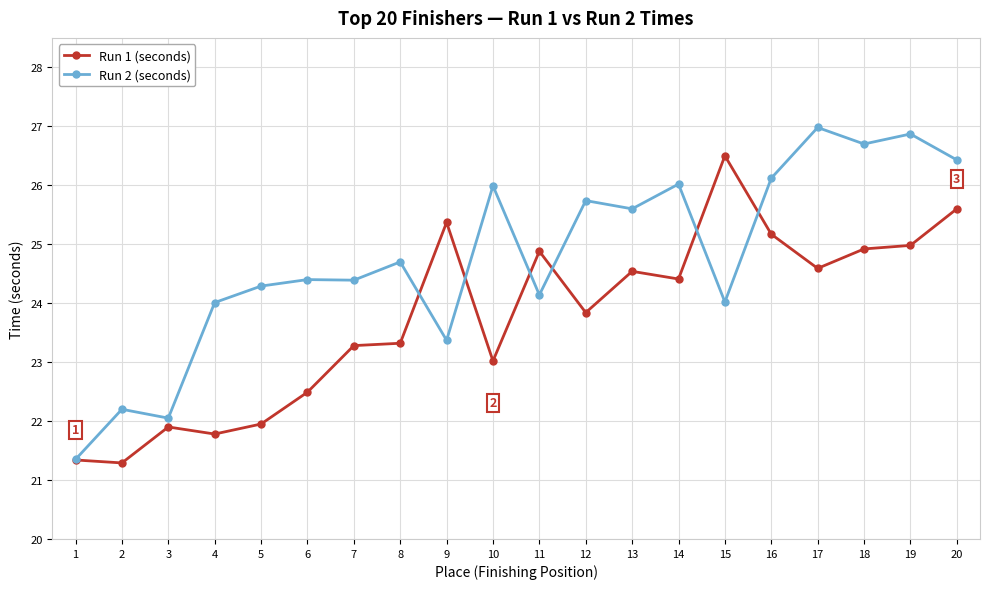

Which series changed the most between 6 and 17?

Run 2 (seconds)